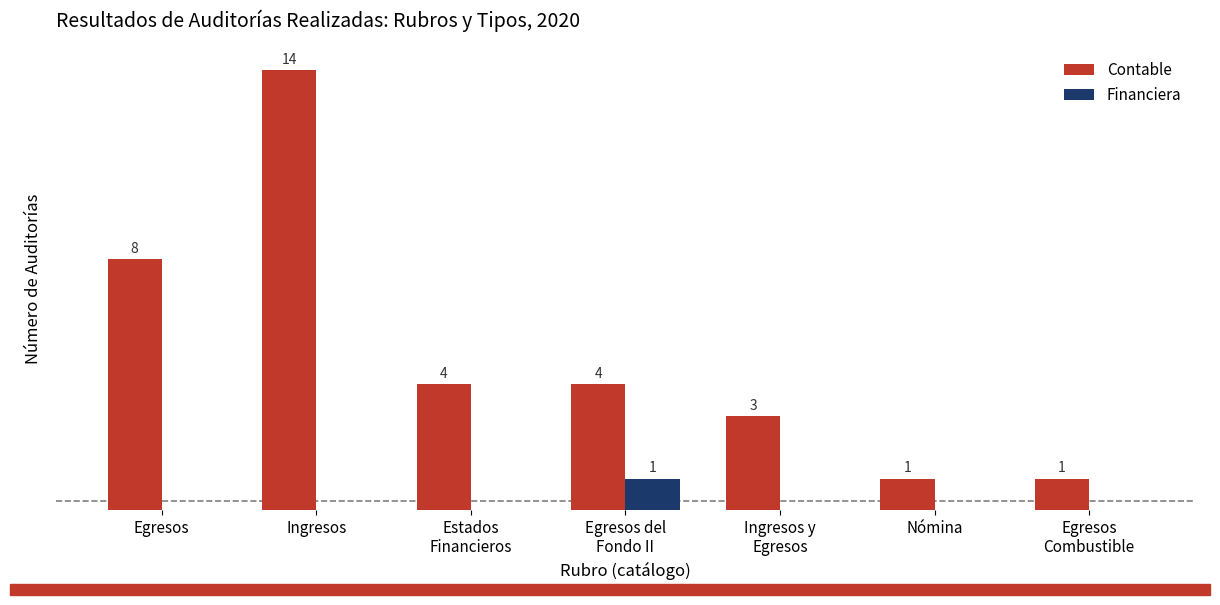

Which series changed the most between Egresos and Ingresos?

Contable